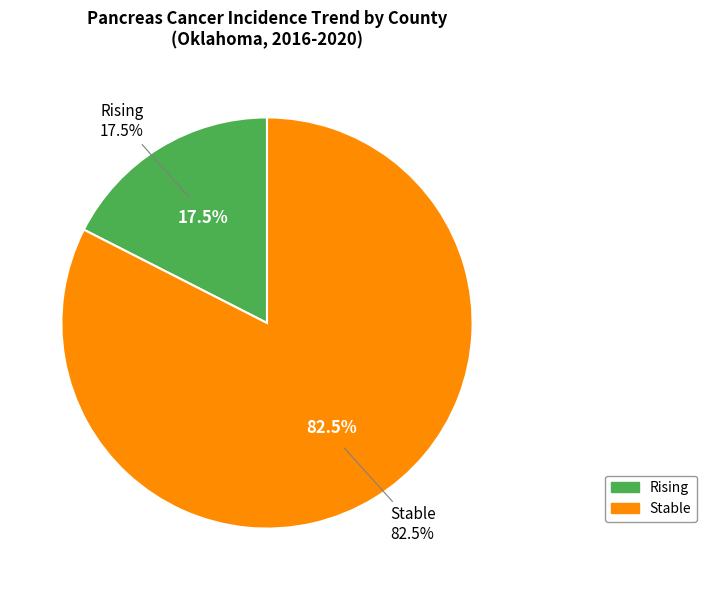

To the nearest percent, what is the difference between the stable and rising slice percentages?

65%